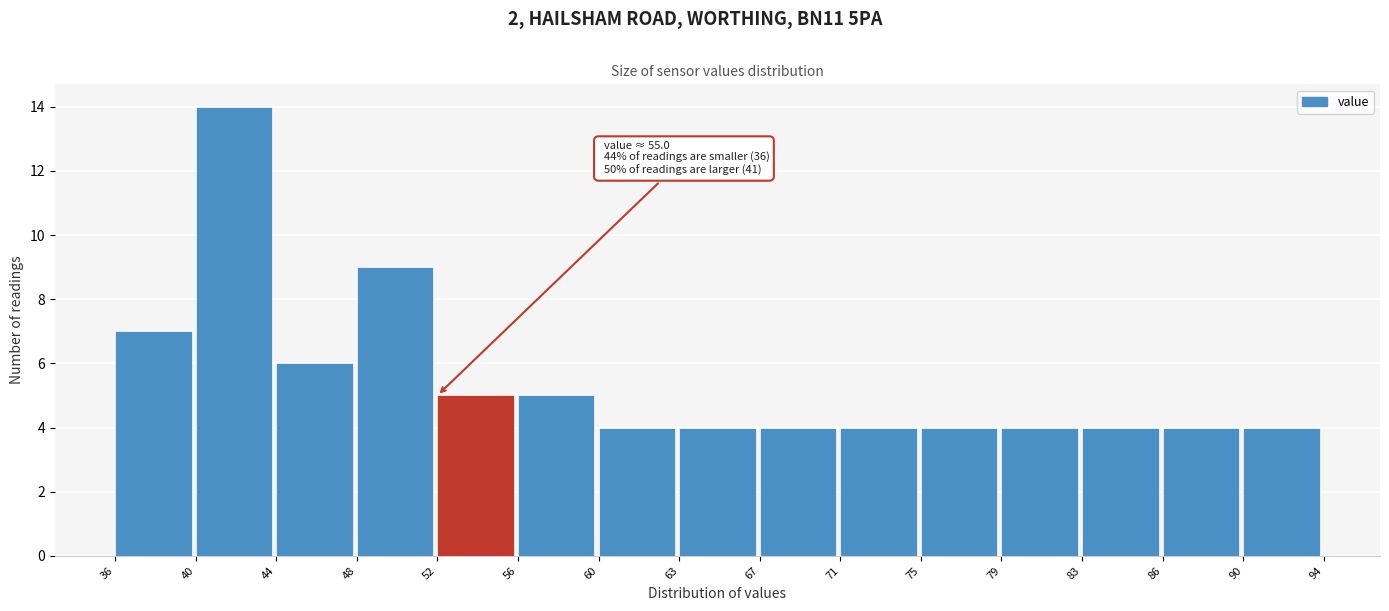

Over which range of the x-axis is the bar tallest?

40 to 44